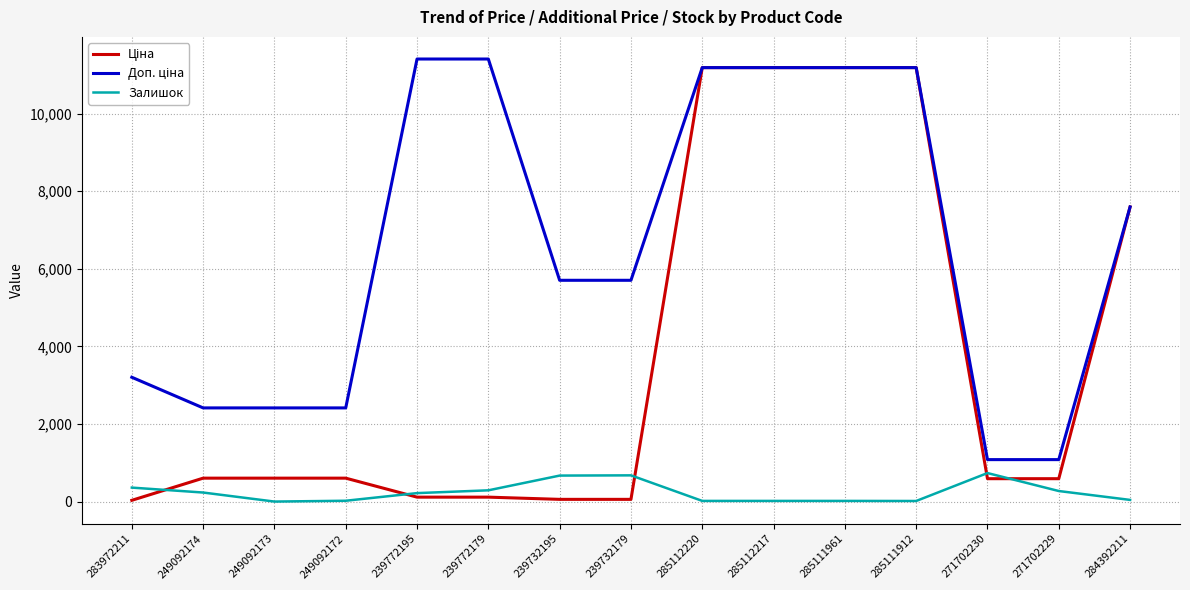

What is the greatest value displayed?

11410.0